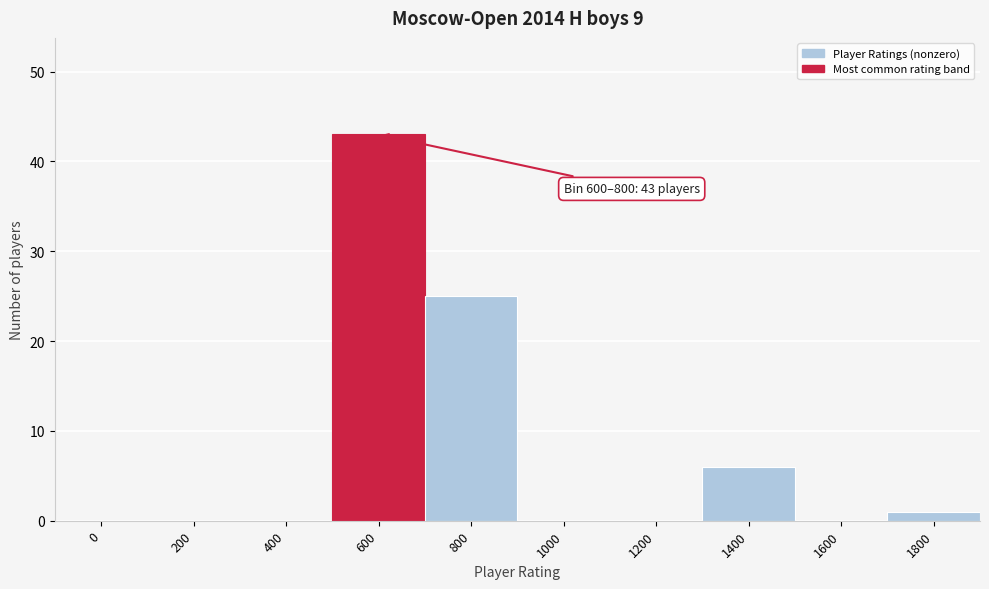

Reading left to right, extract all data points from this chart.

0=0	200=0	400=0	600=43	800=25	1000=0	1200=0	1400=6	1600=0	1800=1